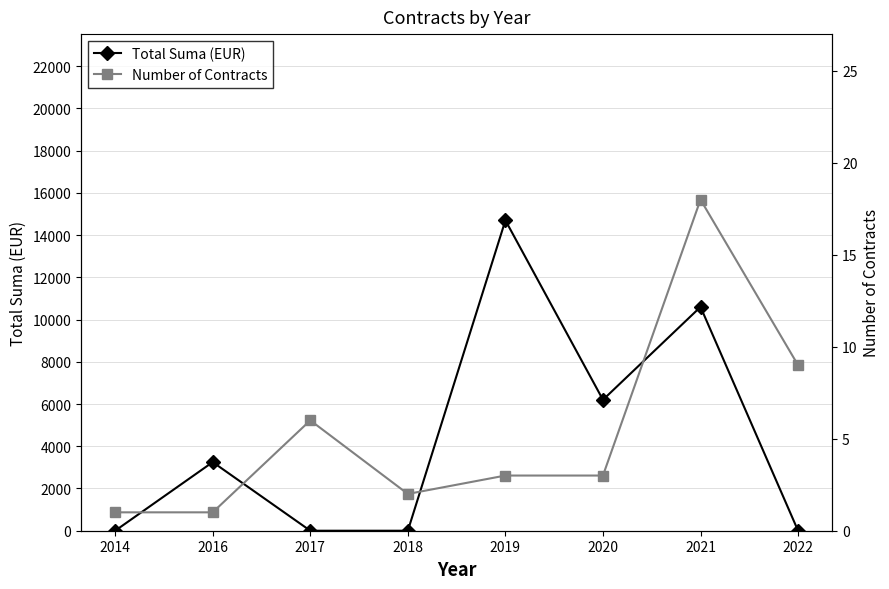

Reading left to right, transcribe all the data shown in this chart.

Total Suma (EUR): 0	3250	0	0	14700	6200	10600	0
Number of Contracts: 1	1	6	2	3	3	18	9